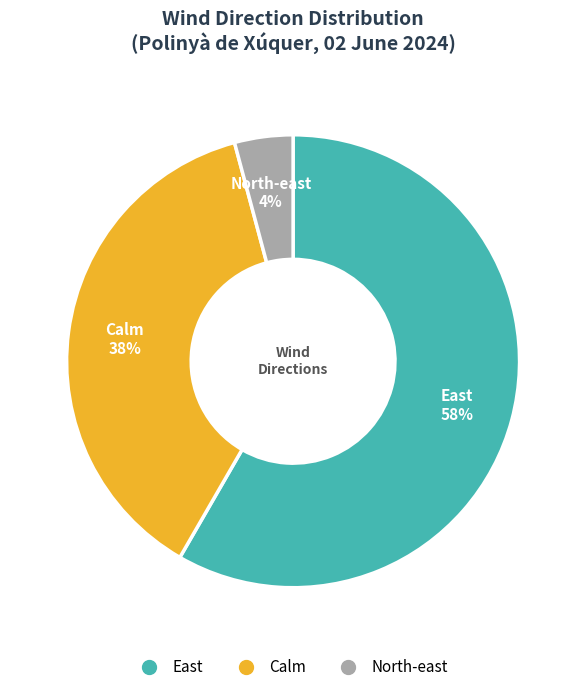

Does any single category account for the majority?

Yes